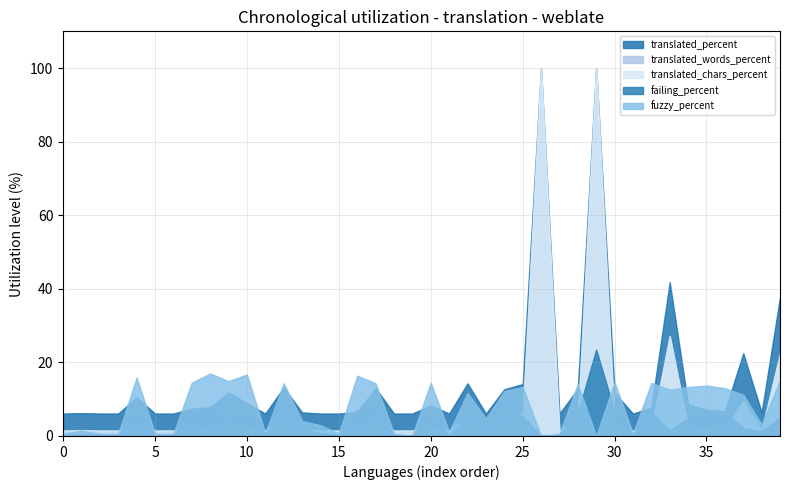

Which series has the largest total across all categories?

translated_percent